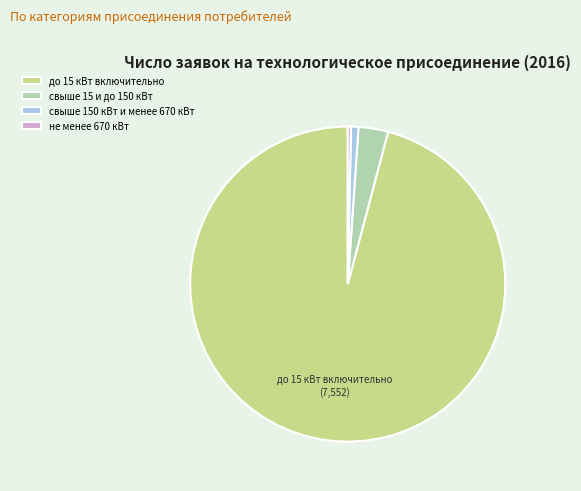

Do свыше 150 кВт и менее 670 кВт and до 15 кВт включительно together represent more than half of the pie?

Yes